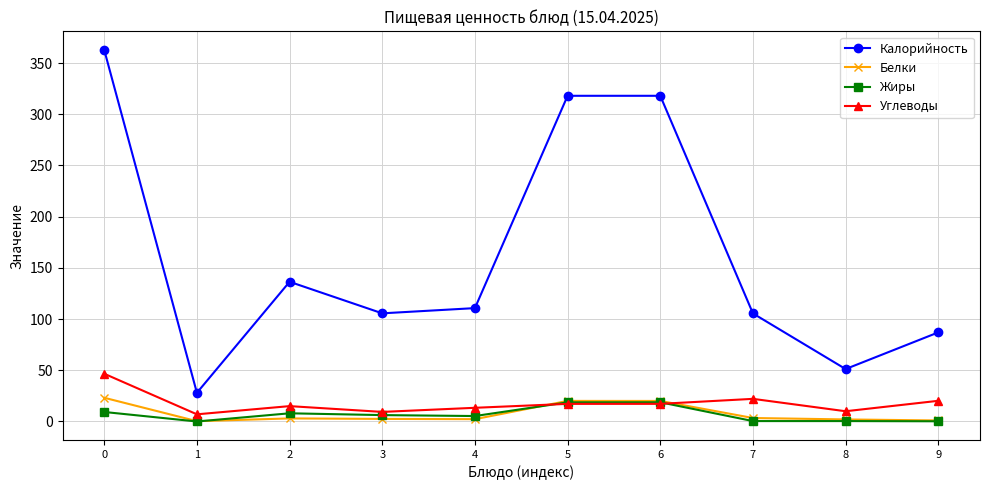

What is the lowest value of the Калорийность series?

28.0